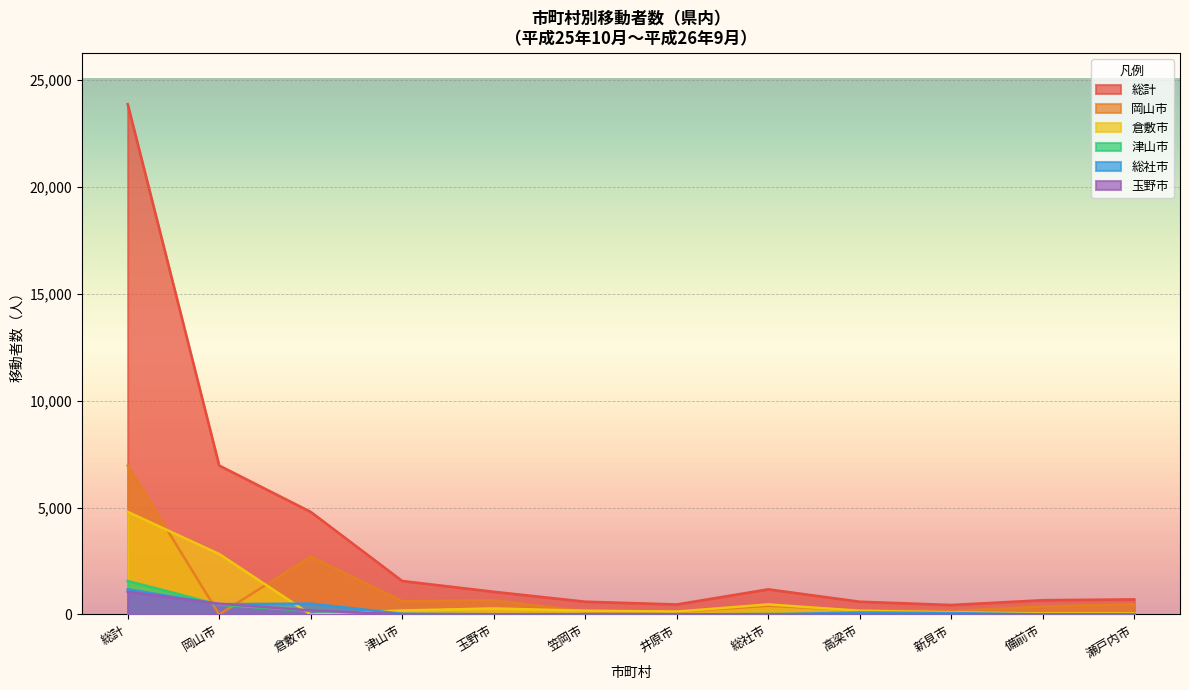

Is the value of 岡山市 at 笠岡市 greater than the value of 玉野市 at 津山市?

Yes